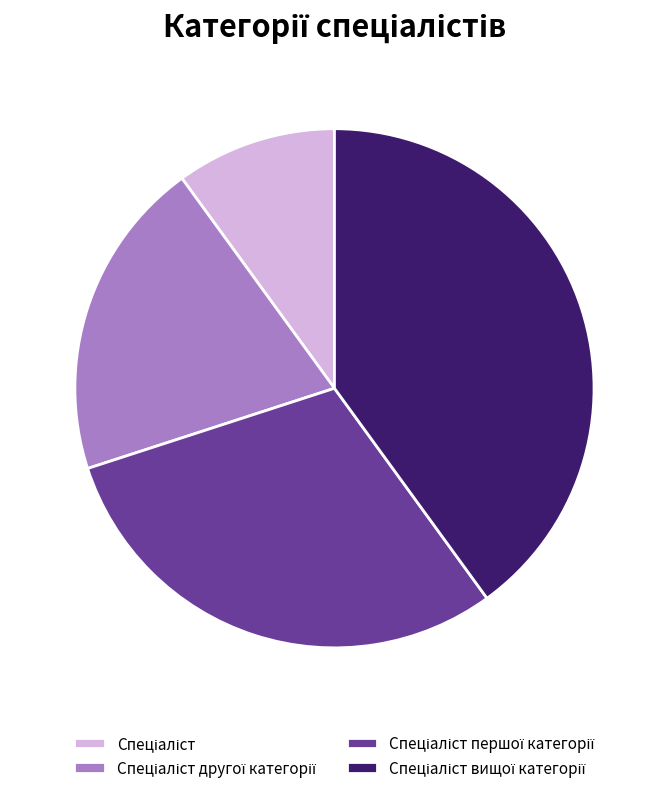

Is there any slice that represents more than half of the pie?

No